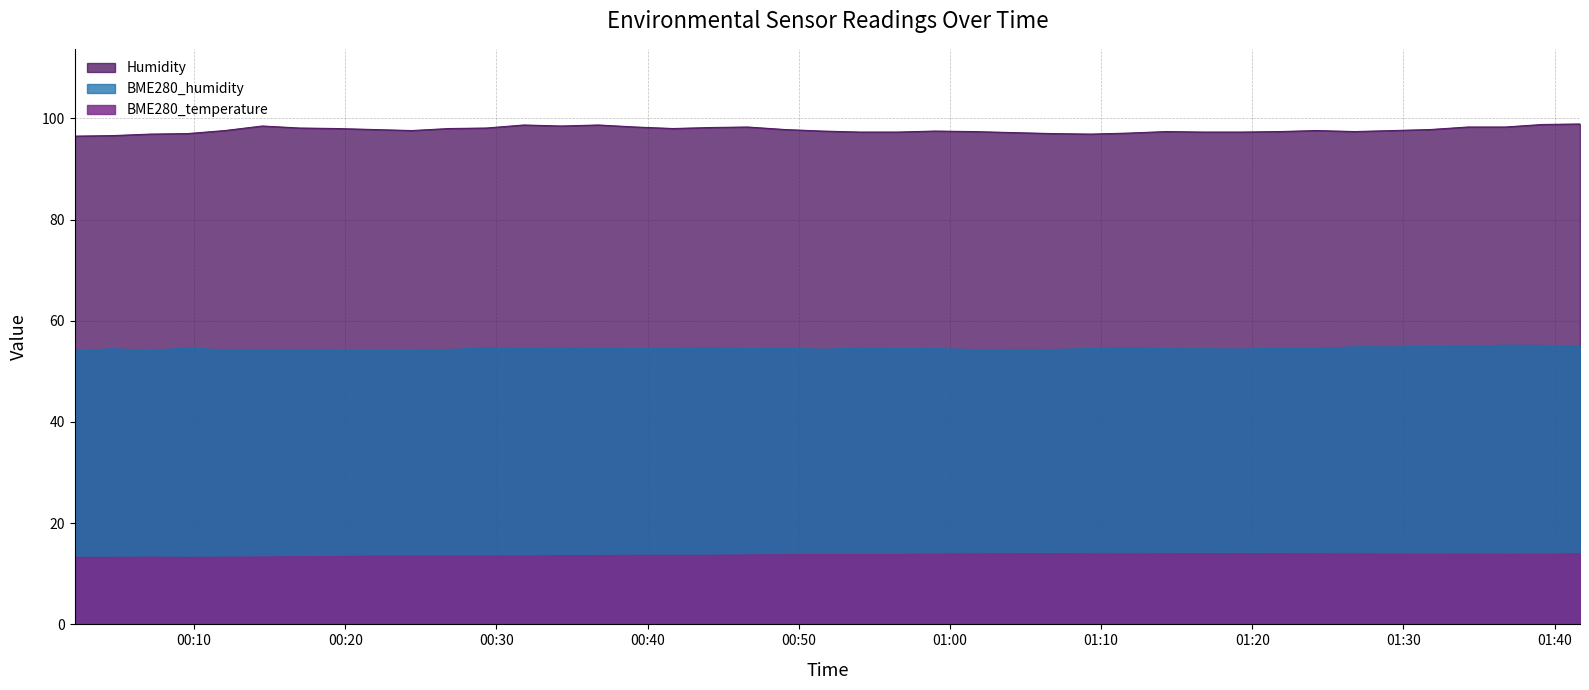

Rank the categories by BME280_humidity value from highest to lowest.

2022/11/07 01:36:44, 2022/11/07 01:39:12, 2022/11/07 01:41:41, 2022/11/07 01:34:16, 2022/11/07 01:31:46, 2022/11/07 01:26:48, 2022/11/07 01:29:18, 2022/11/07 01:11:49, 2022/11/07 00:44:09, 2022/11/07 00:29:20, 2022/11/07 00:09:34, 2022/11/07 00:34:17, 2022/11/07 00:54:04, 2022/11/07 01:21:47, 2022/11/07 01:24:15, 2022/11/07 00:49:06, 2022/11/07 00:36:45, 2022/11/07 00:41:41, 2022/11/07 00:31:49, 2022/11/07 00:39:13, 2022/11/07 00:56:32, 2022/11/07 01:09:20, 2022/11/07 00:46:37, 2022/11/07 00:59:00, 2022/11/07 00:04:36, 2022/11/07 01:14:20, 2022/11/07 01:16:48, 2022/11/07 01:19:18, 2022/11/07 00:51:34, 2022/11/07 01:06:48, 2022/11/07 00:26:52, 2022/11/07 01:01:32, 2022/11/07 00:16:59, 2022/11/07 00:14:31, 2022/11/07 00:12:02, 2022/11/07 00:21:55, 2022/11/07 00:24:24, 2022/11/07 00:19:27, 2022/11/07 00:07:06, 2022/11/07 00:02:07